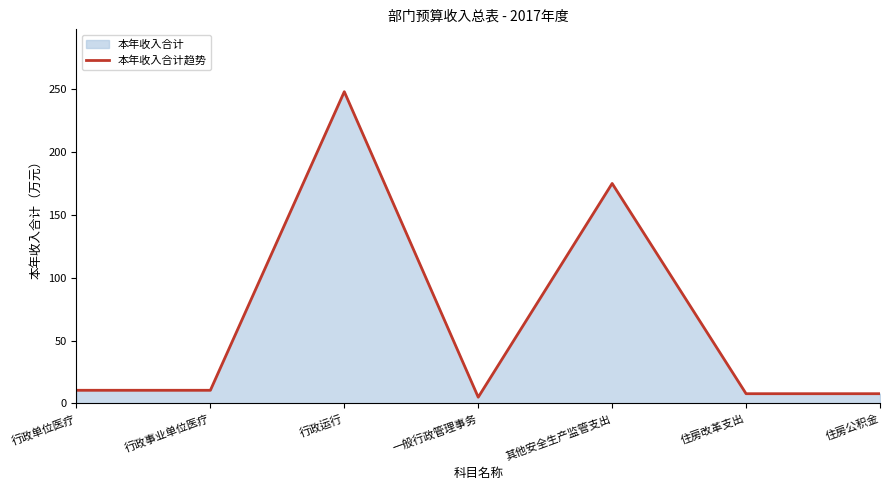

The value at 行政事业单位医疗 is 18.7. True or false?

False